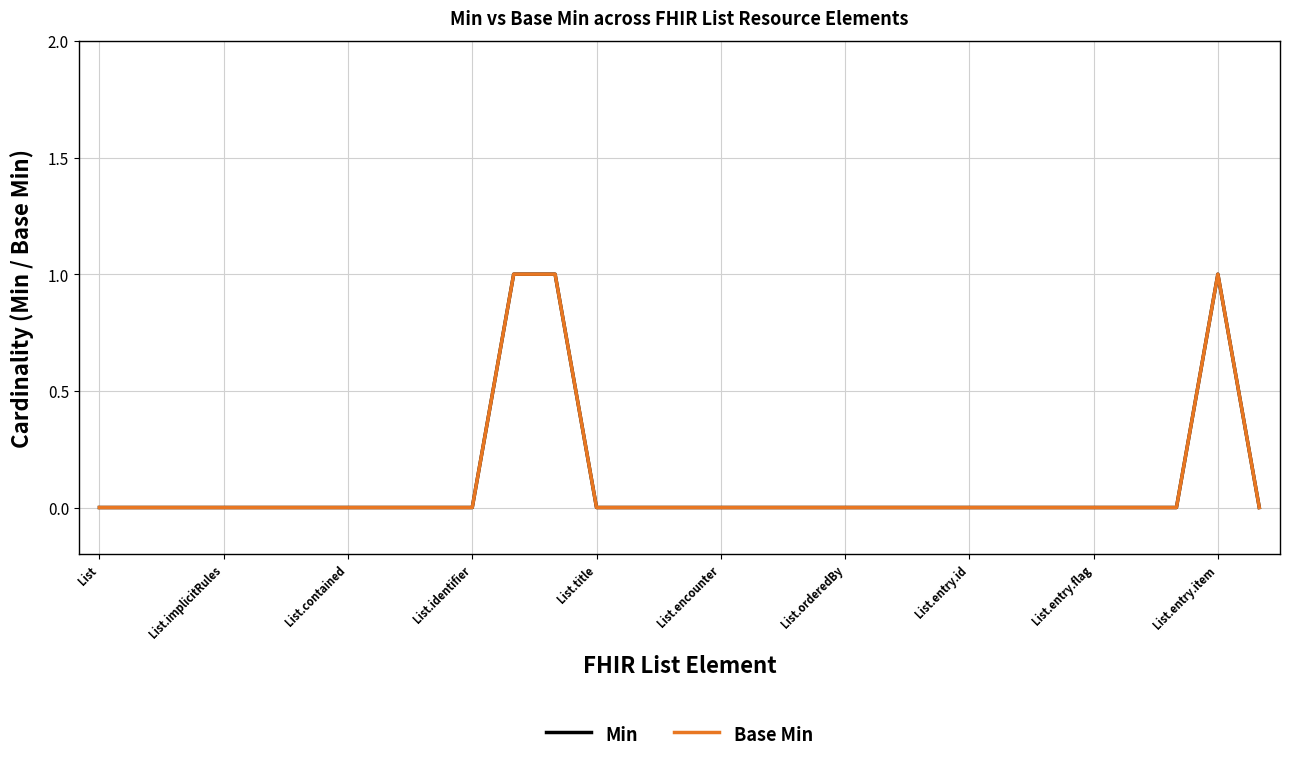

Is this an area chart (filled region under the line)?

No